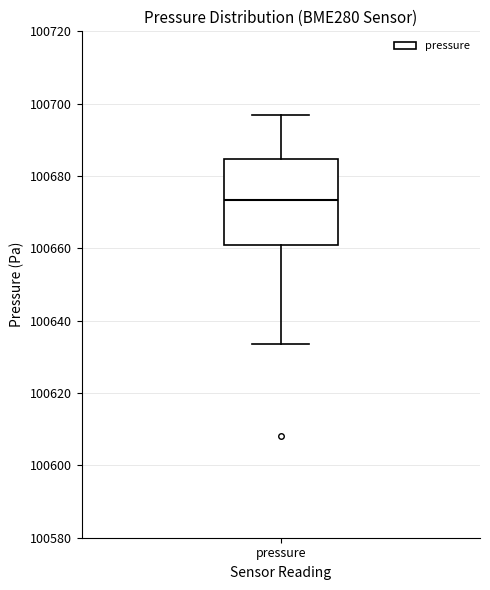

Transcribe this box plot: give where the median line is, the range the box spans, and where the two whiskers end, as read against the y-axis. The values are not printed on the chart, so give them approximately, as read against the axis.

median 100674, box 100662 to 100684, whiskers 100634 to 100696